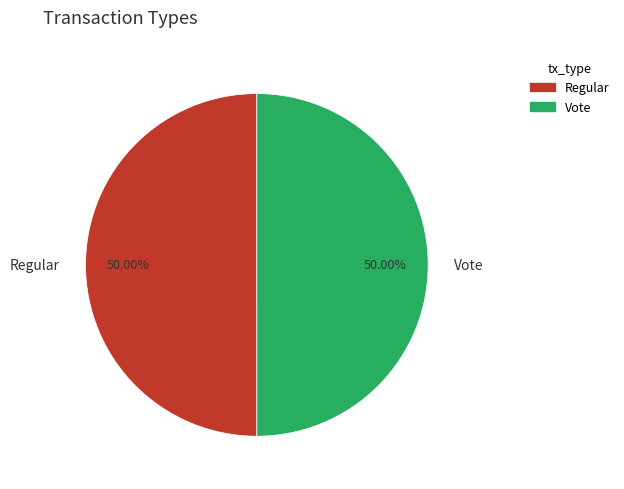

Is it true that Regular is 50% of the pie?

True